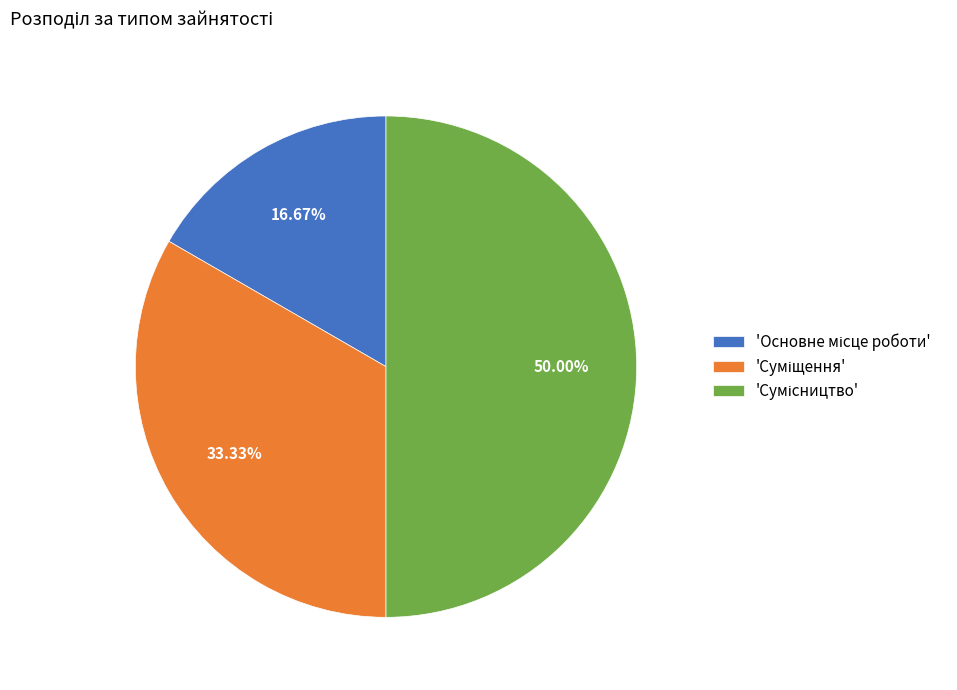

Count the number of slices in the pie.

3